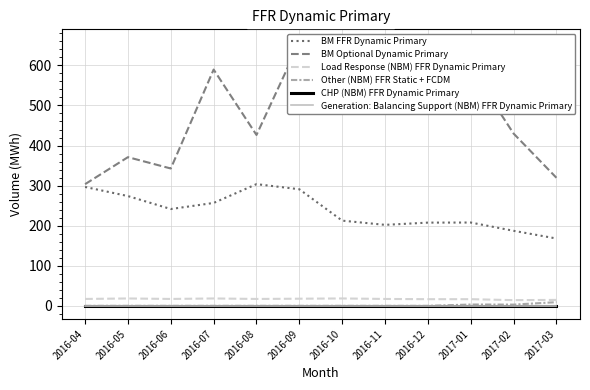

Count the number of data series in this chart.

6